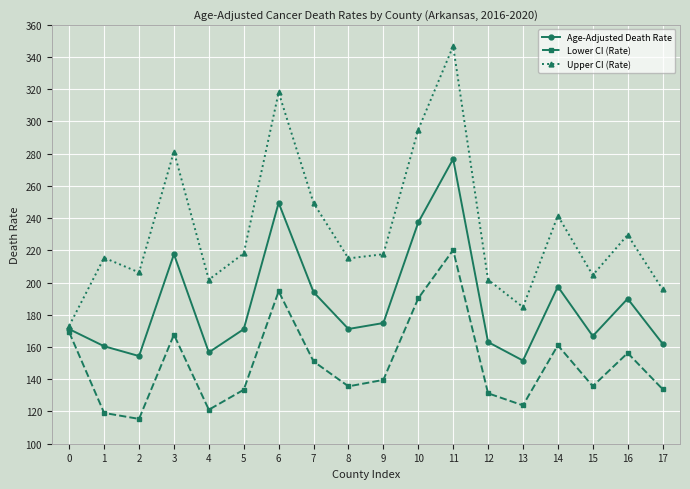

How many lines are shown in the chart?

3